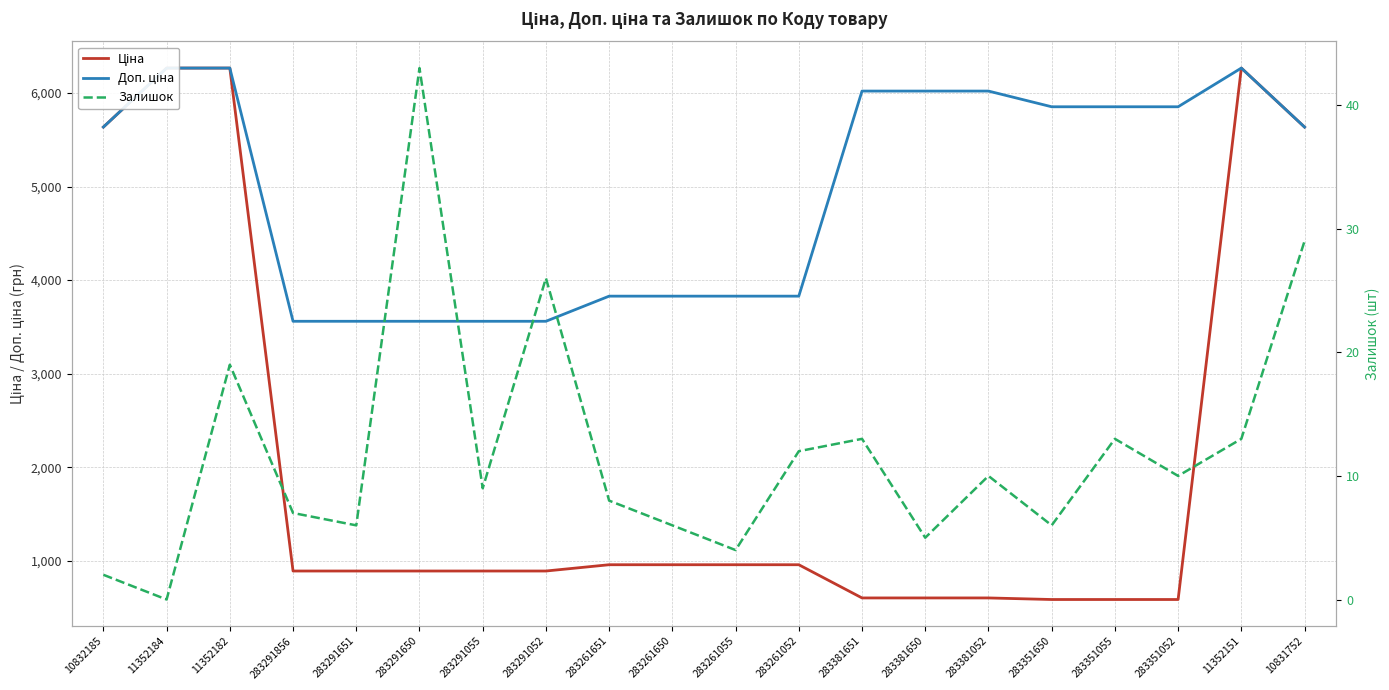

Where does the Доп. ціна series first go above 5636?

11352184